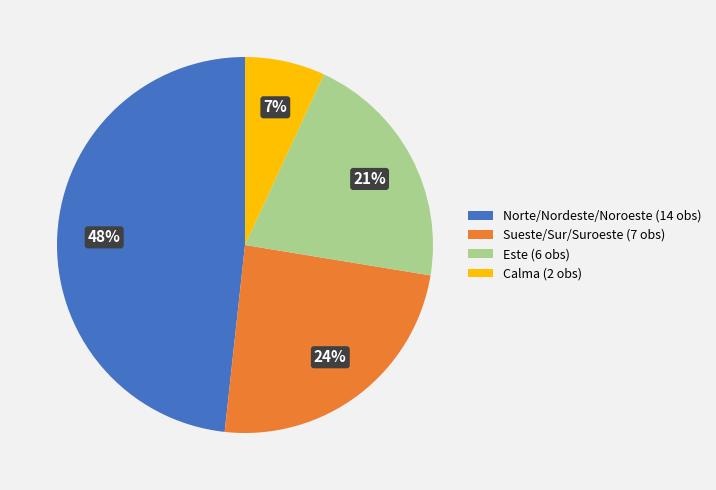

True or false: Norte/Nordeste/Noroeste (14 obs) accounts for 48% of the total.

True